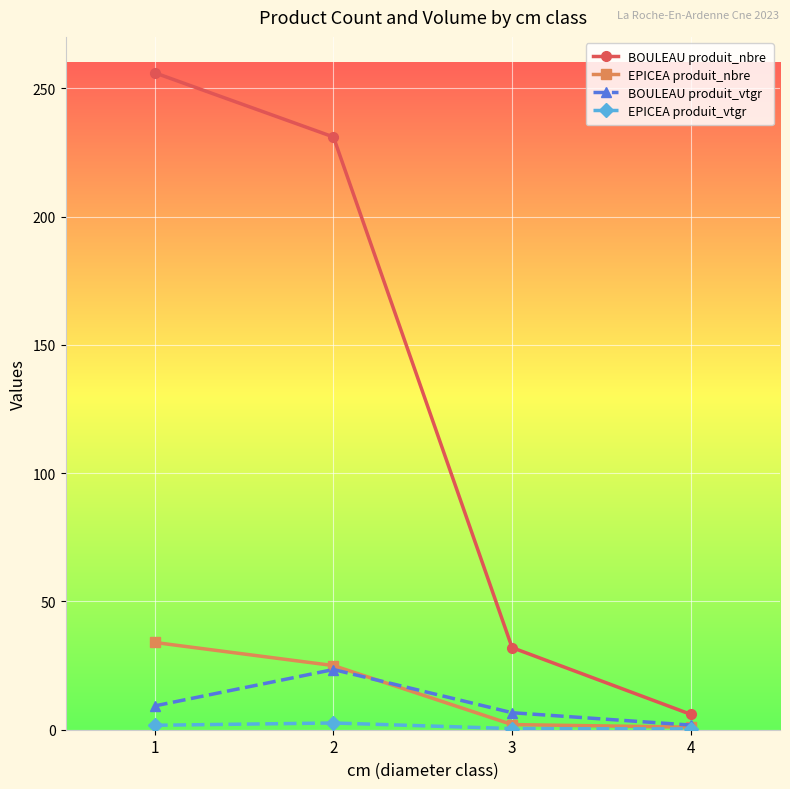

How many lines are shown in the chart?

4